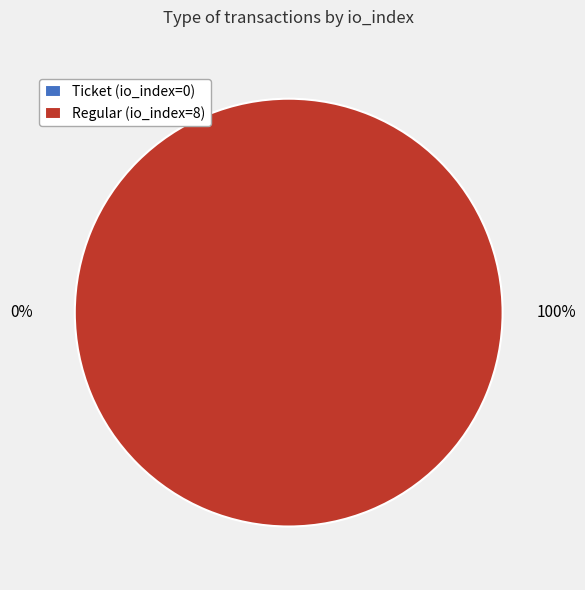

What is the smallest slice in the pie chart?

Ticket (io_index=0)